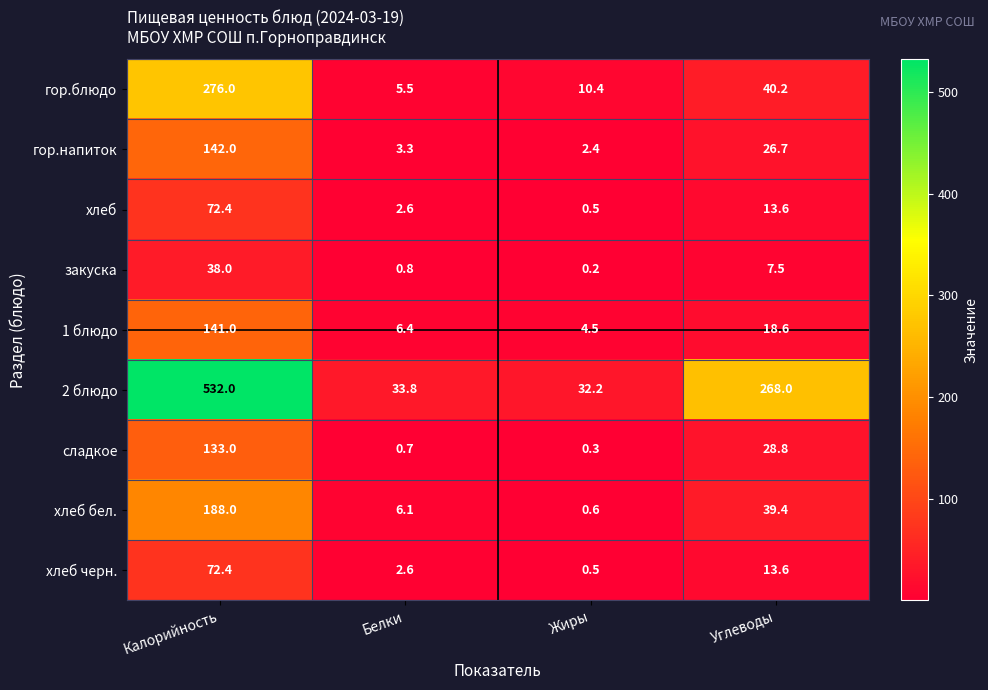

The value of хлеб at Углеводы is 5.5. True or false?

False